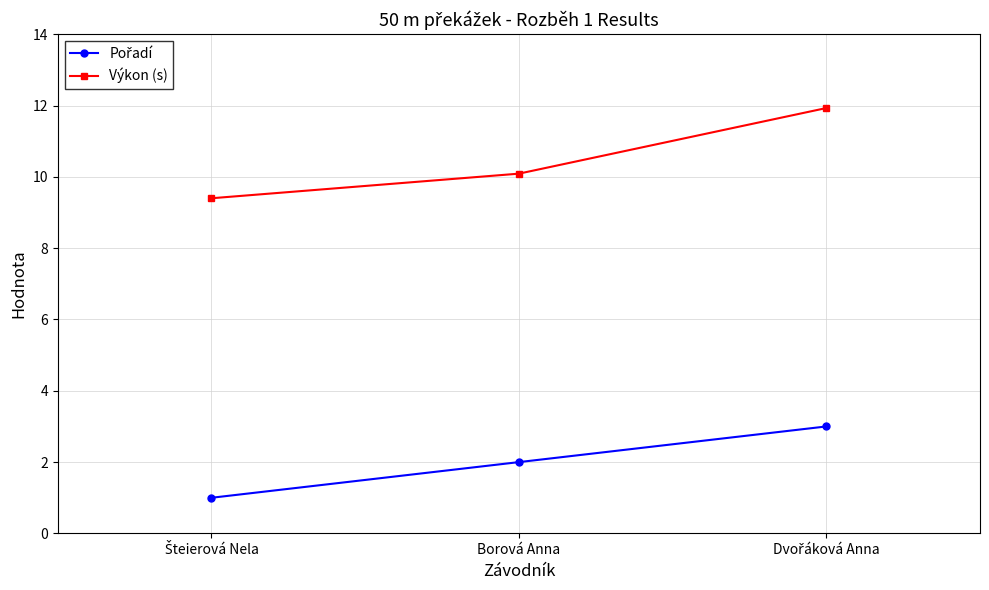

What is the spread (max minus min) of values at Borová Anna?

8.1